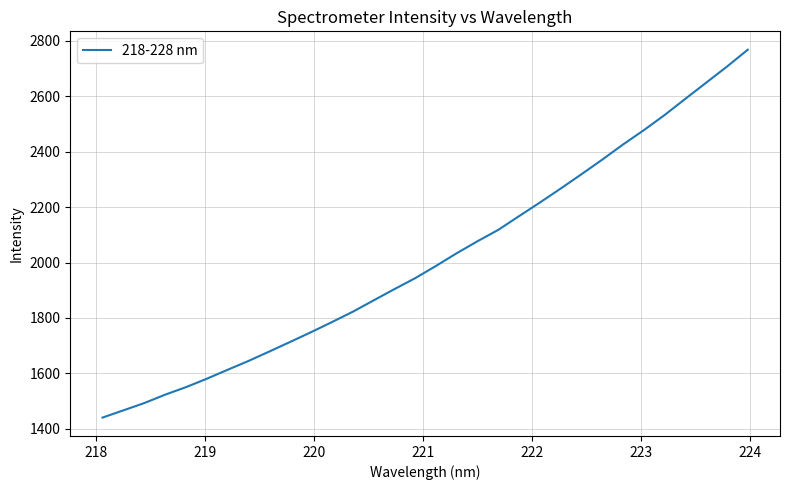

Count the number of values greater than 1987.

16